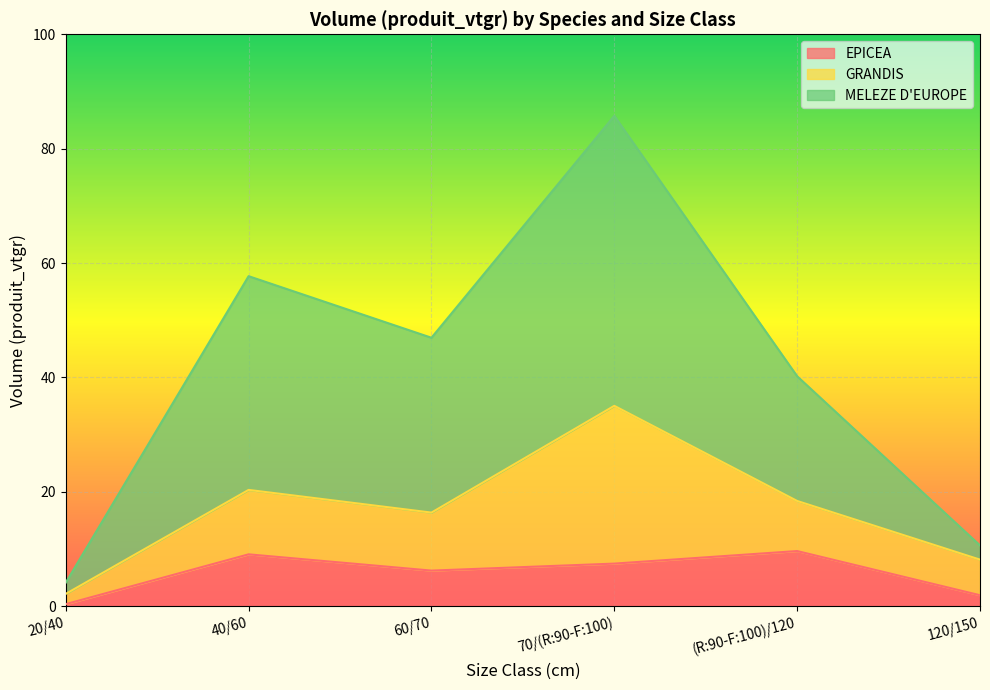

At which category does the chart reach its peak across all series?

70/(R:90-F:100)